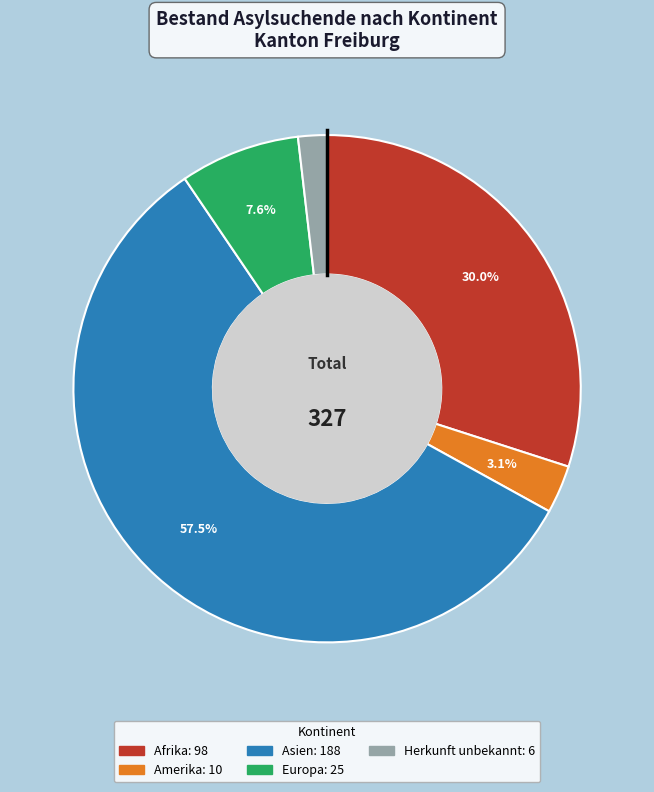

Which has a higher value, Afrika or Amerika?

Afrika